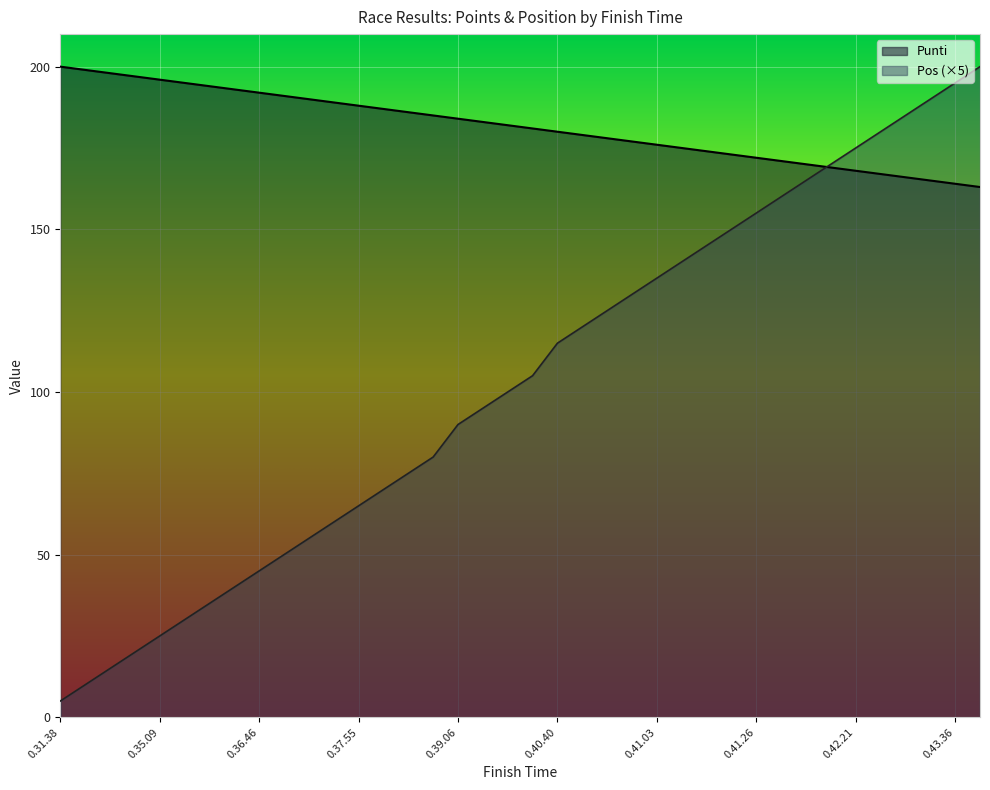

Which series changed the most between 0.31.38 and 0.43.36?

Pos (×5)